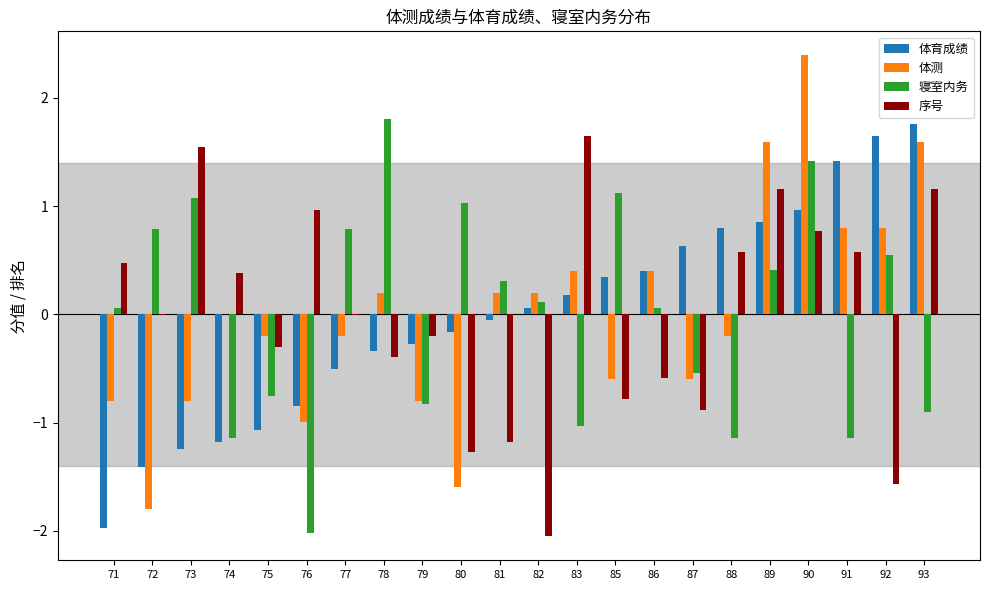

Between 77 and 82, which series saw the biggest shift?

序号